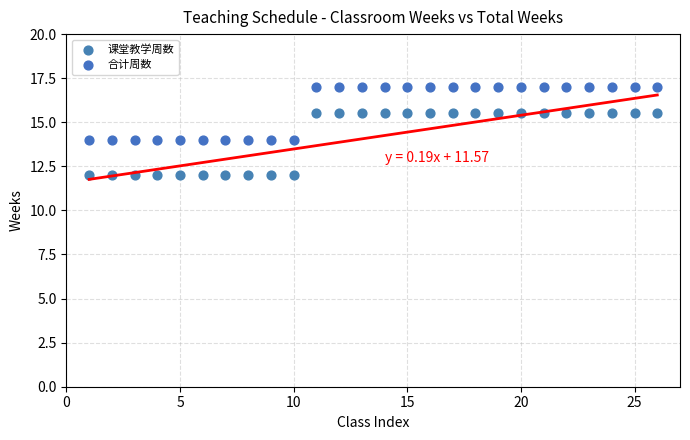

Across all data points, what is the range of X values (max minus min)?

25.0